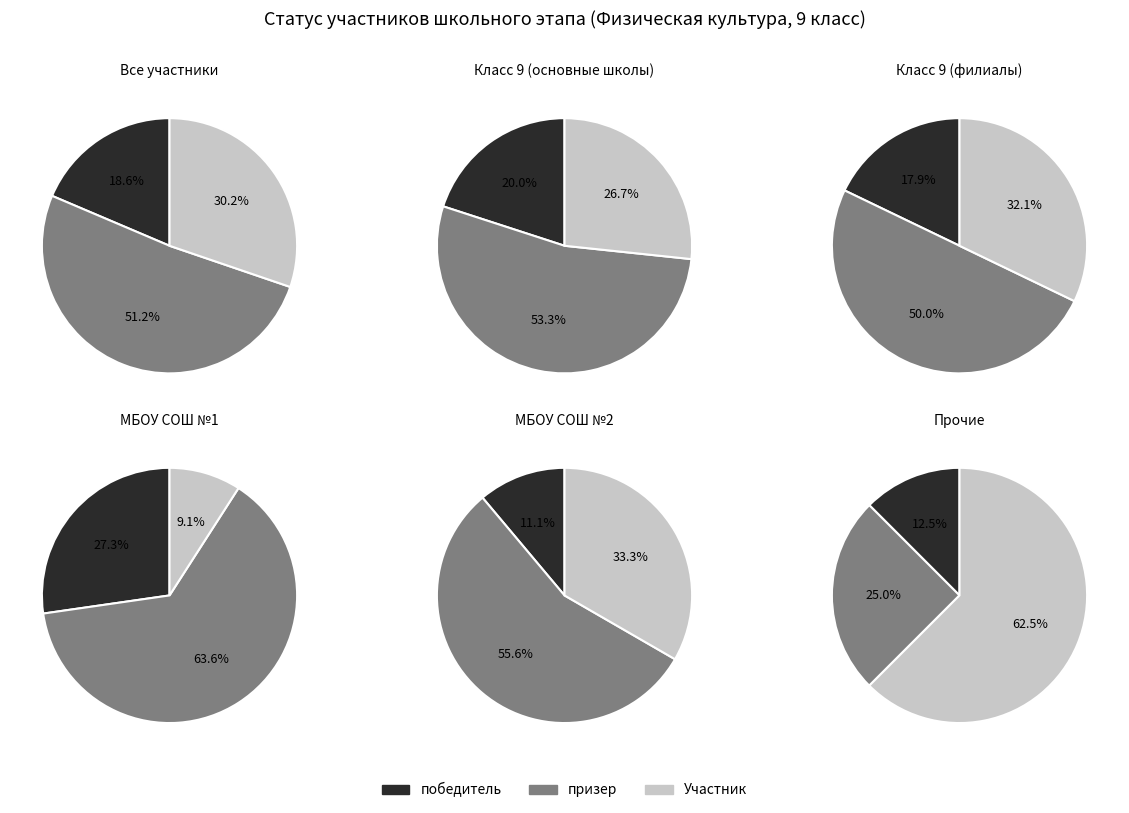

Is it true that призер is 51% of the pie?

True